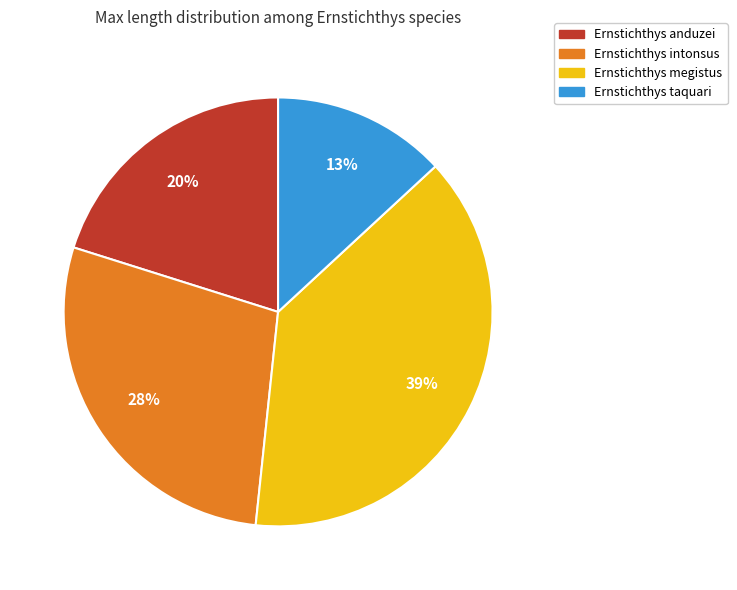

Does any single category account for the majority?

No